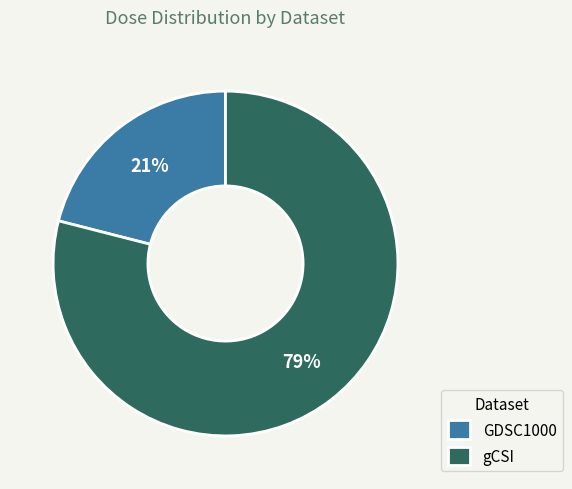

The GDSC1000 slice represents 21% of the pie. True or false?

True